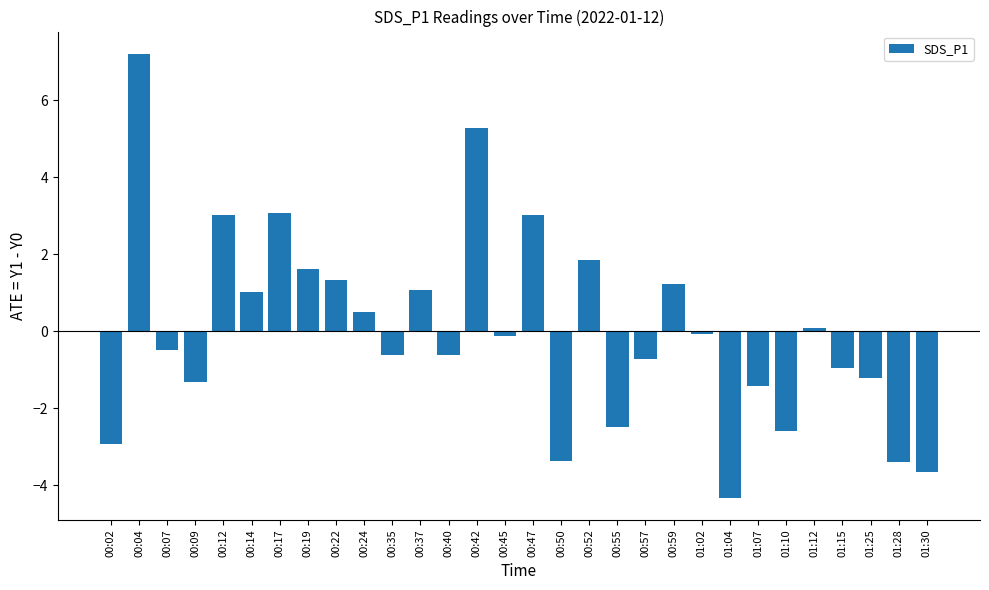

How many bars are there in total?

30